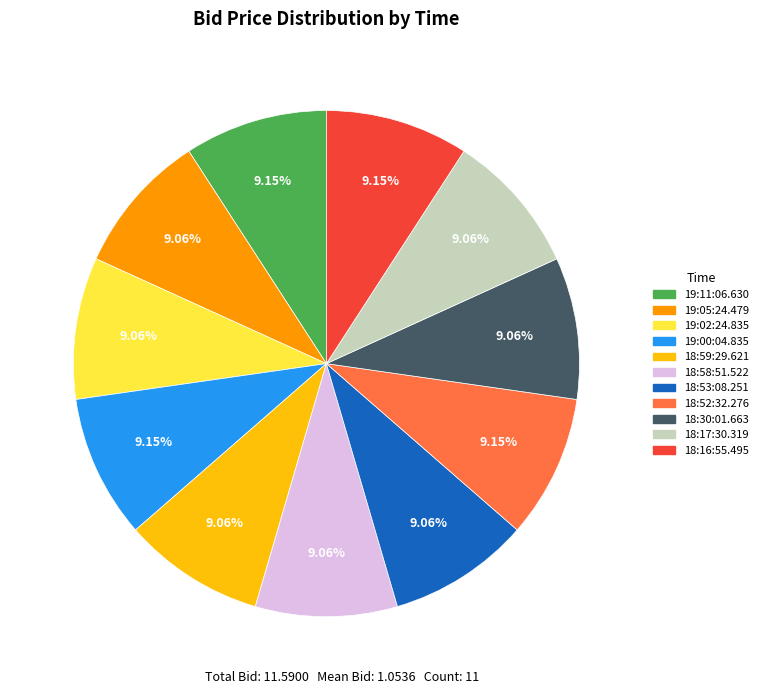

Combined, do 18:52:32.276 and 18:53:08.251 account for over 50%?

No